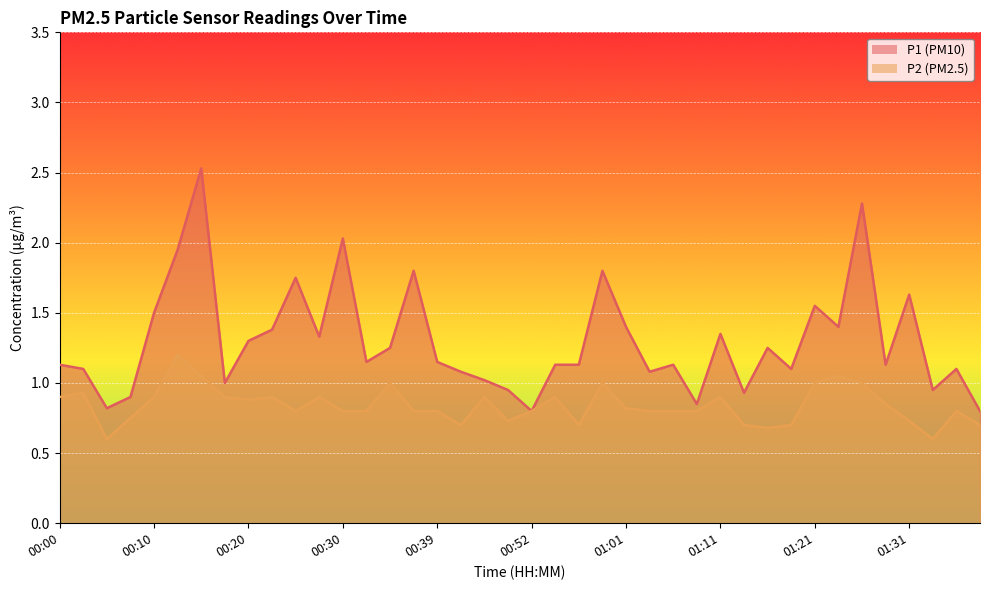

The value of P2 at 01:16 is 0.7. True or false?

True